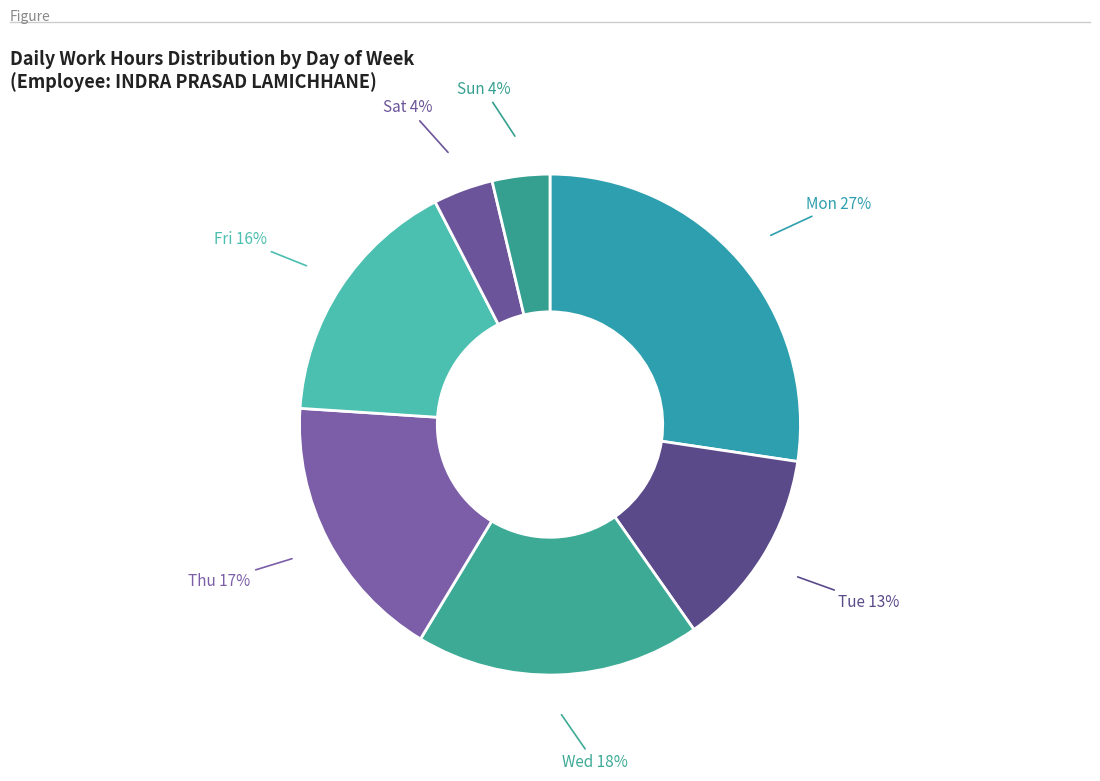

True or false: Sat 4% accounts for 17% of the total.

False